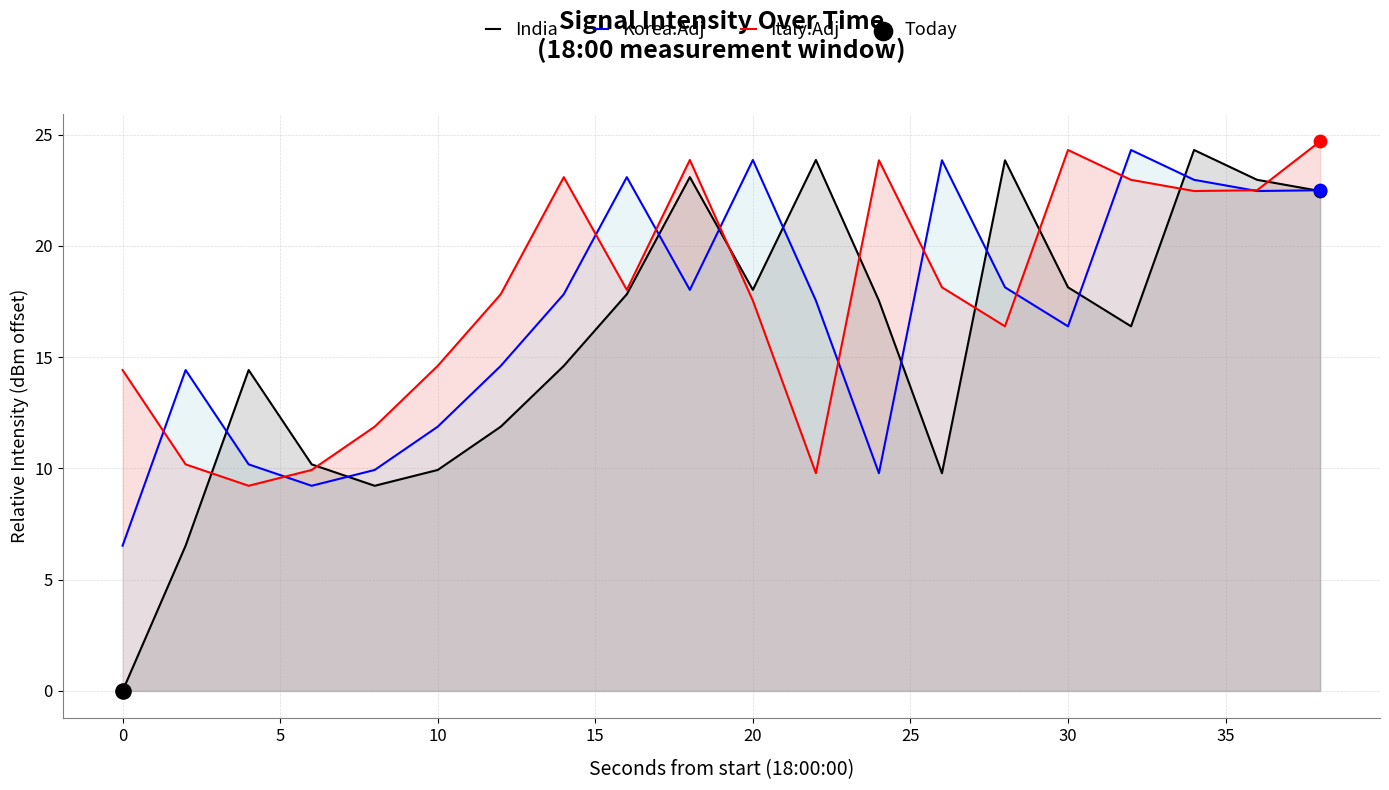

Is the value of Italy.Adj at 15 greater than the value of Korea.Adj at 14?

No